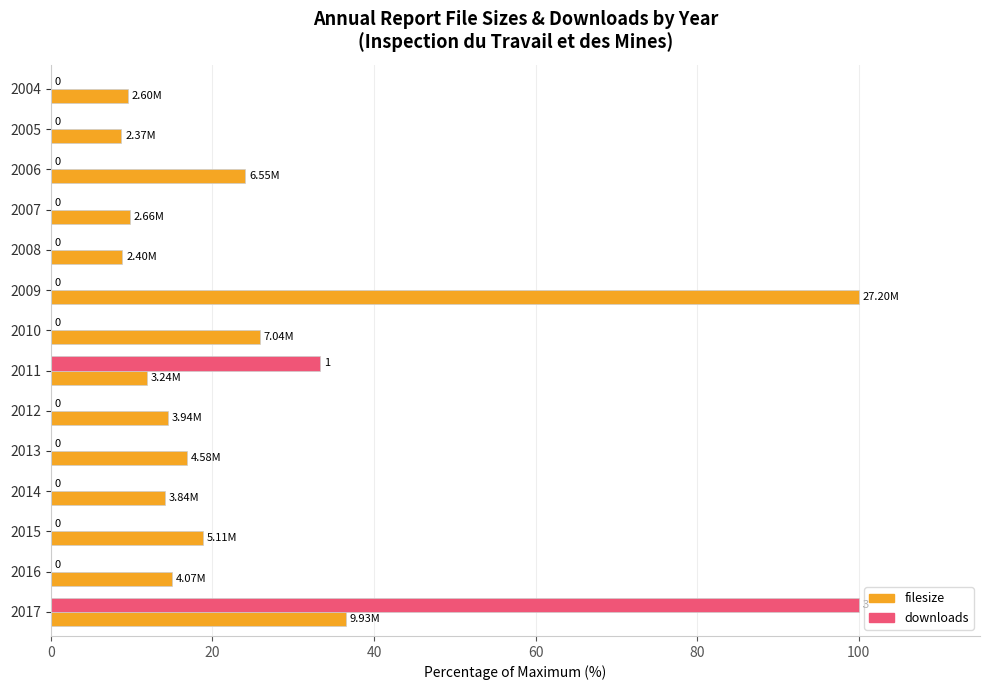

How many values in downloads are above zero?

2